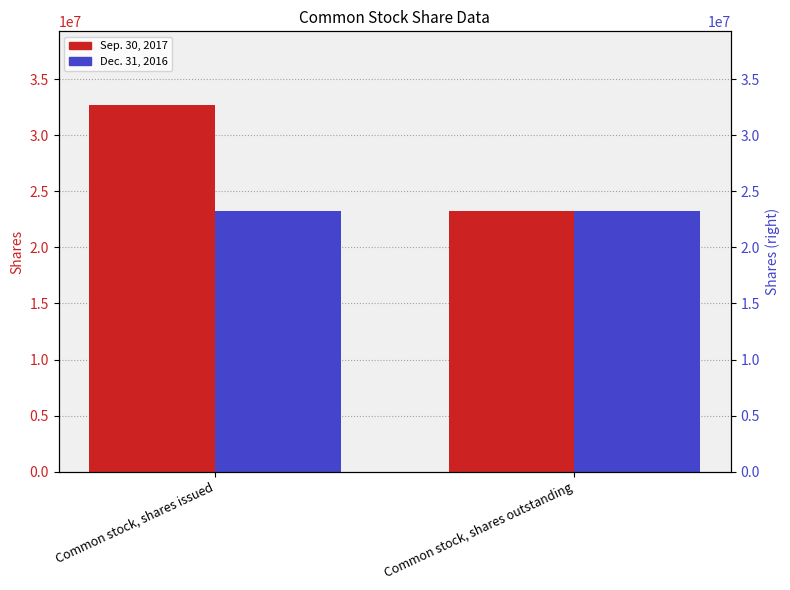

What is the average value of the Sep. 30, 2017 series?

27993911